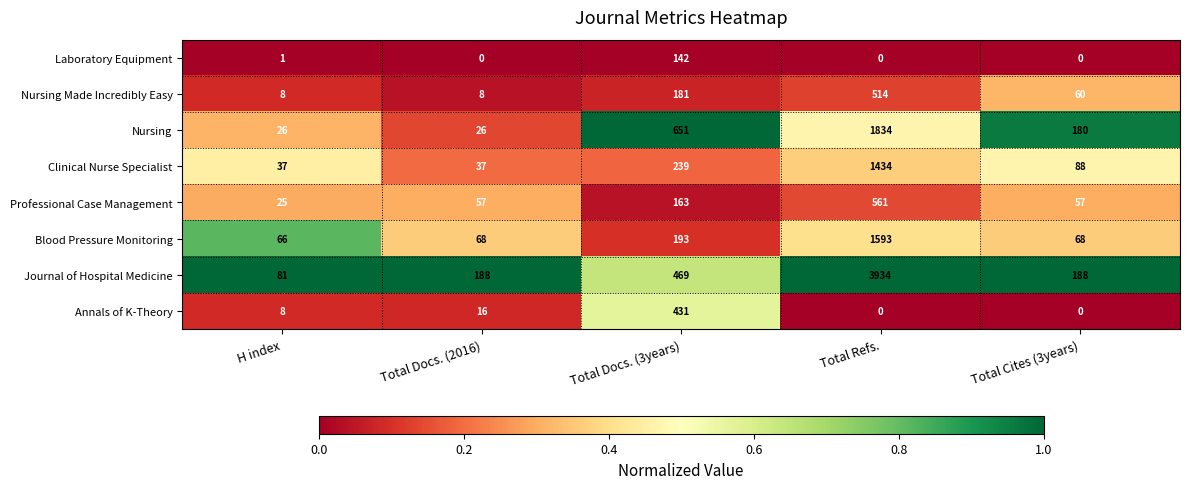

What is the spread (max minus min) of values at Total Docs. (2016)?

188